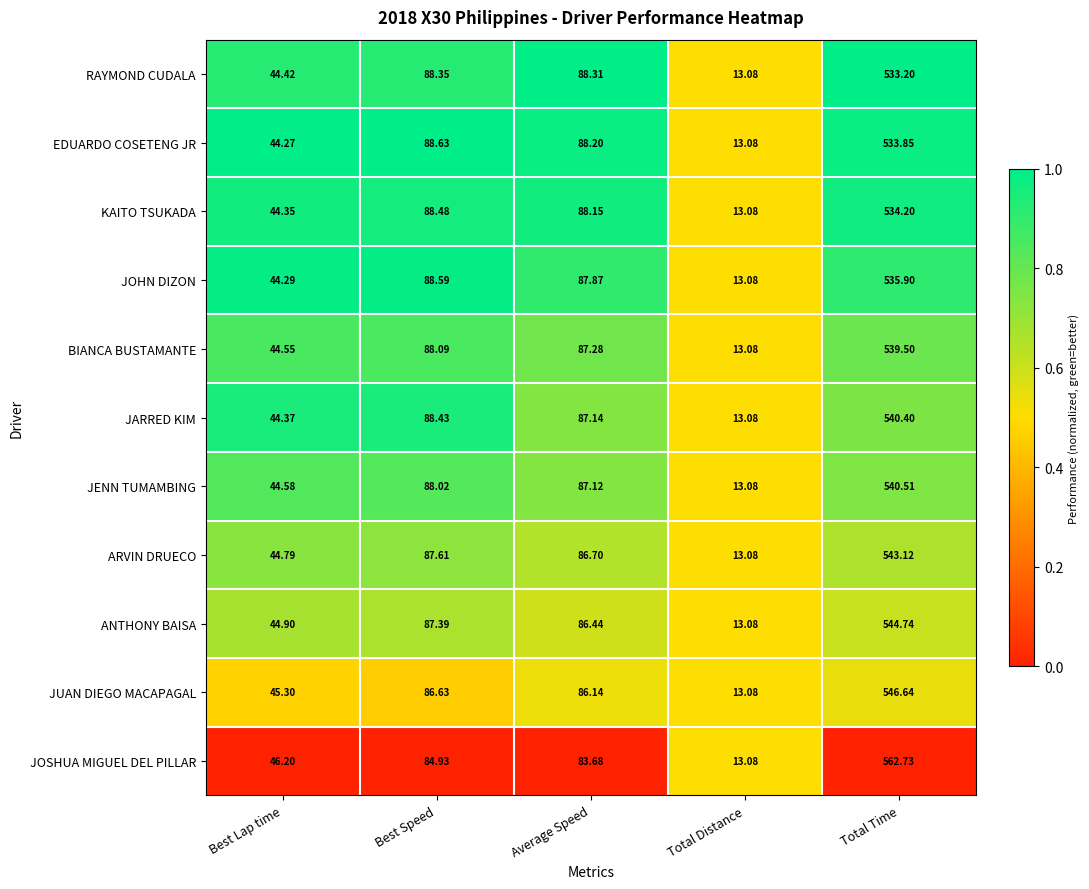

Which category has the lowest value in the JOHN DIZON series?

Total Distance